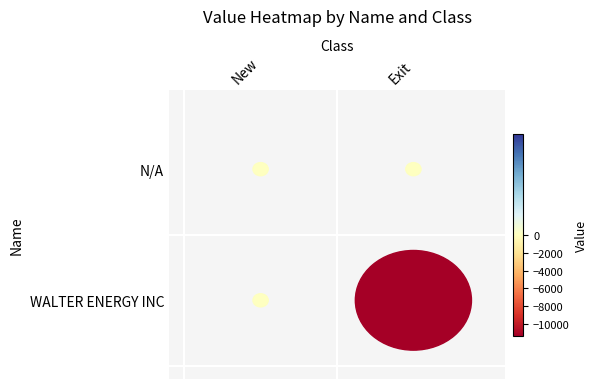

How many categories are shown in the chart?

2